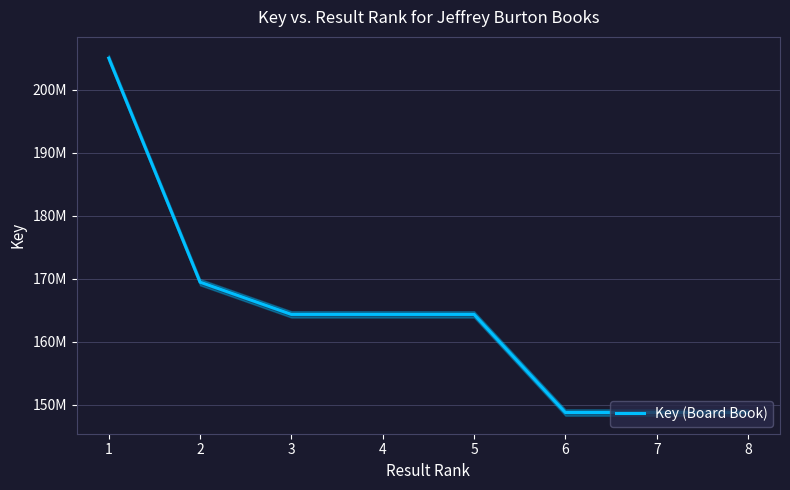

What is the sum of all values?

1313554696